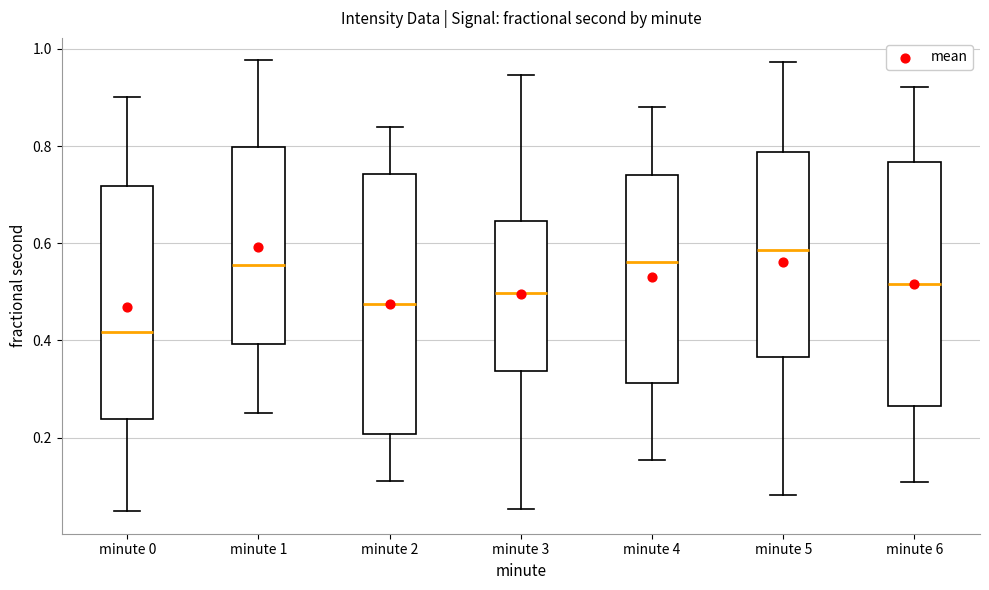

Which box is the tallest, from its lower edge to its upper edge?

minute 2